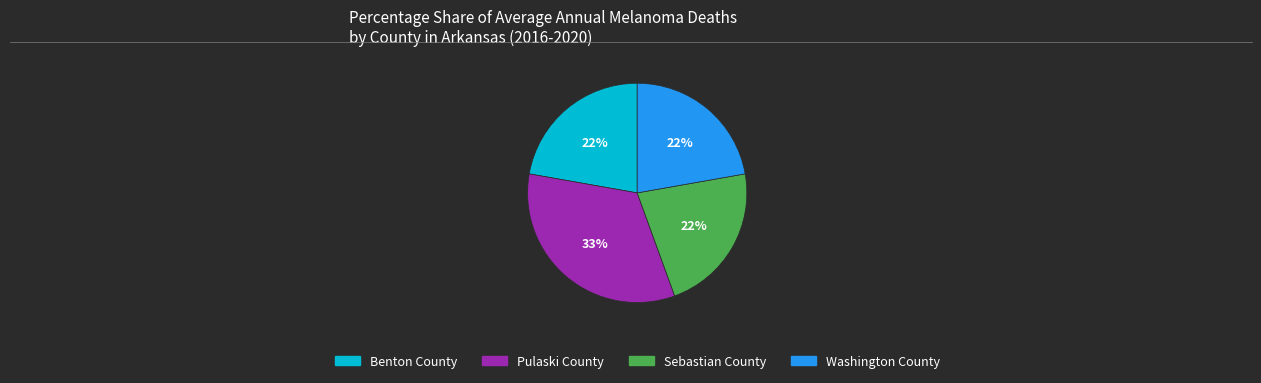

Does Sebastian County represent more than half of the total?

No